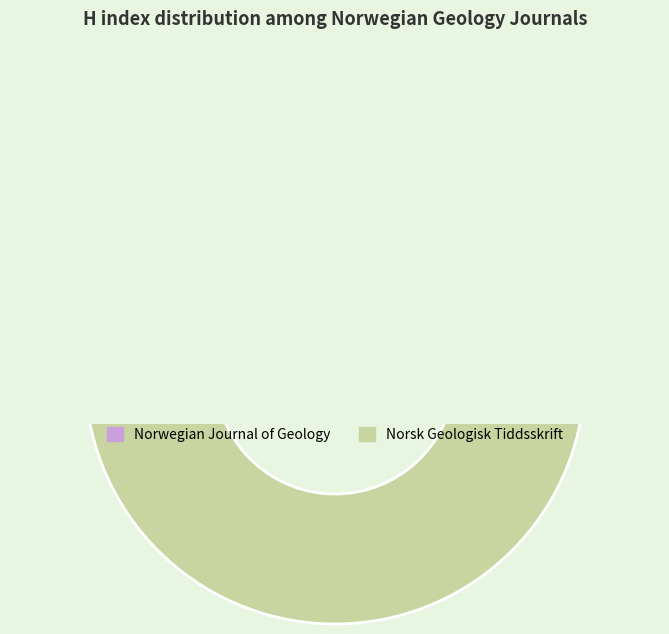

To the nearest percent, what is the difference between the largest and smallest slice percentages?

88%